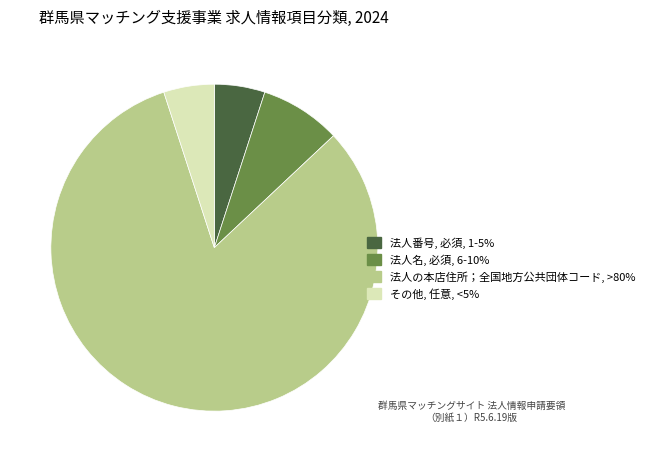

Is there any slice that represents more than half of the pie?

Yes